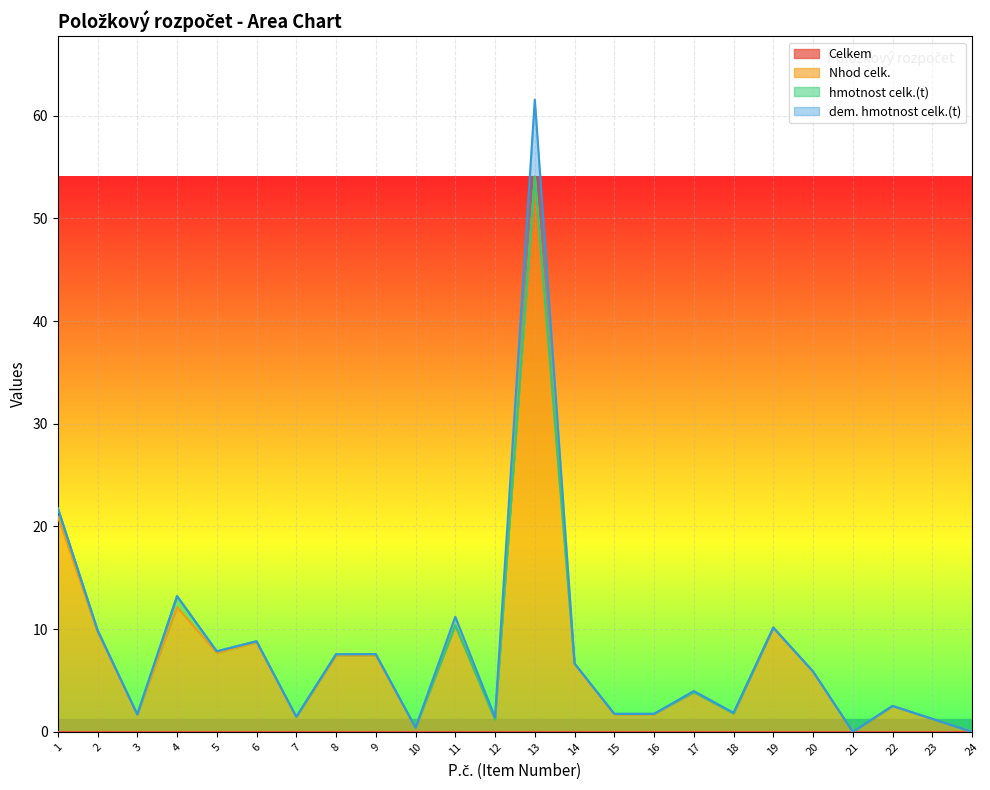

At which category is the sum across all series the highest?

13